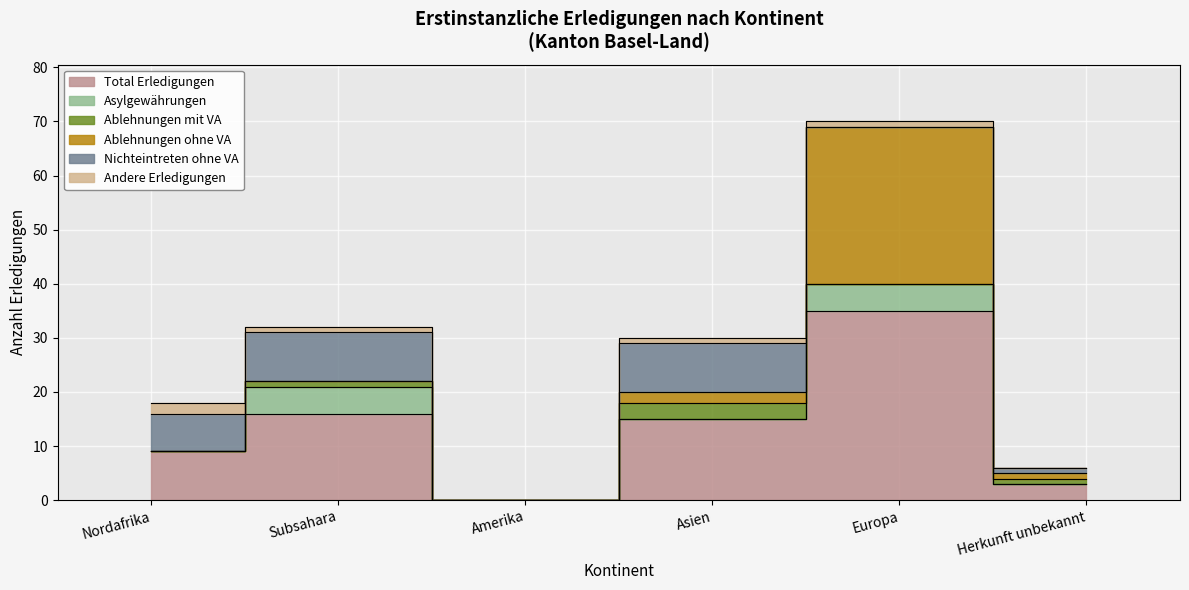

Rank the series at Subsahara from highest to lowest value.

Total Erledigungen, Nichteintreten ohne VA, Asylgewährungen, Ablehnungen mit VA, Andere Erledigungen, Ablehnungen ohne VA